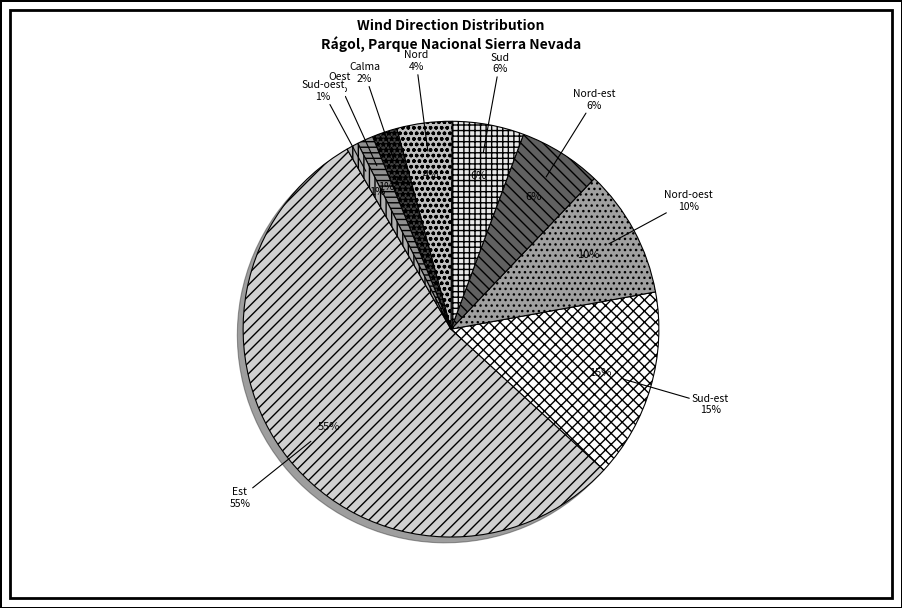

Is it true that Nord-oest is 10% of the pie?

True